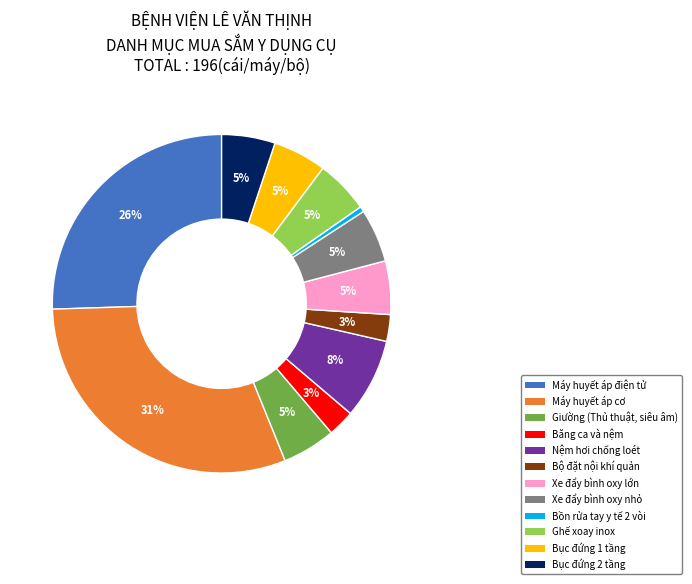

To the nearest percent, what portion does Xe đẩy bình oxy lớn represent?

5%